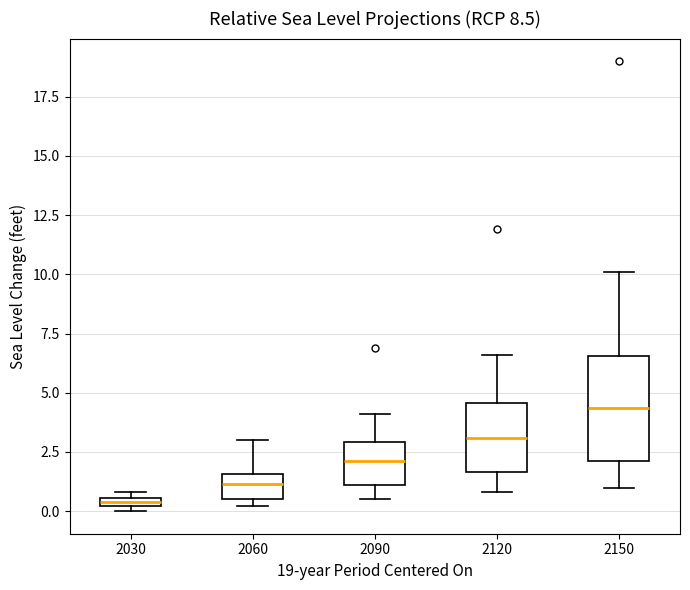

Which box's median line is the lowest?

2030